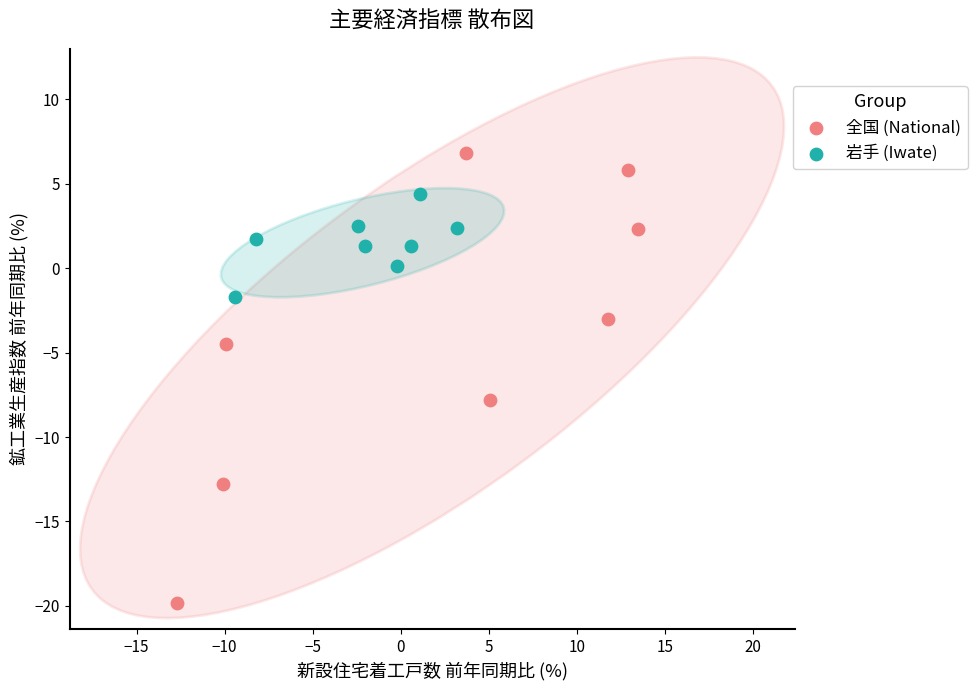

What are all the series names shown in the legend?

全国 (National), 岩手 (Iwate)